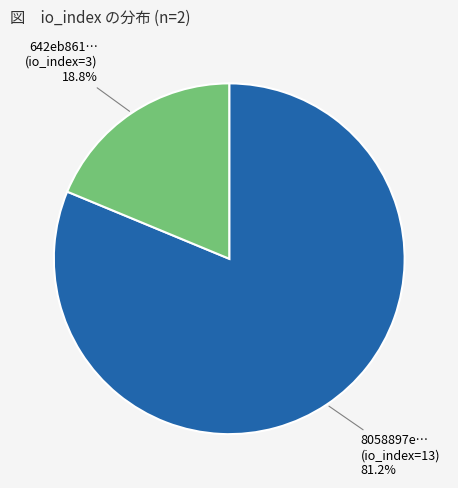

Is there any slice that represents more than half of the pie?

Yes